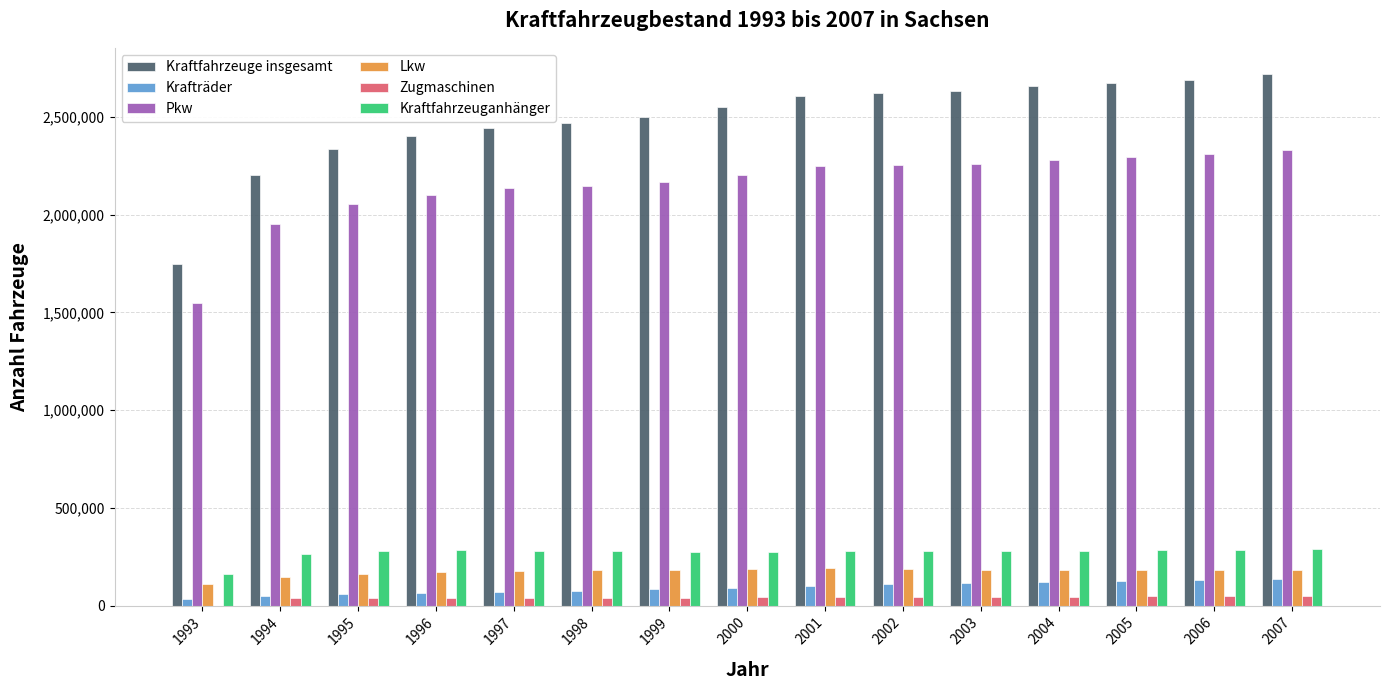

Which series changed the most between 1994 and 2003?

Kraftfahrzeuge insgesamt